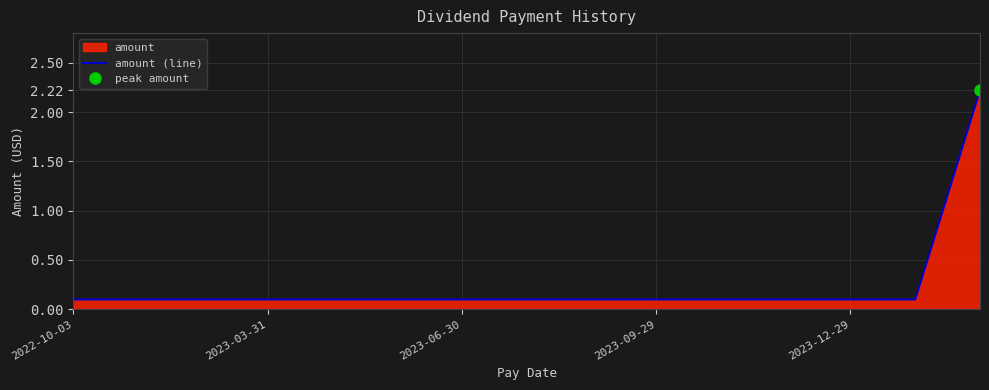

What is the maximum value shown in the chart?

2.2